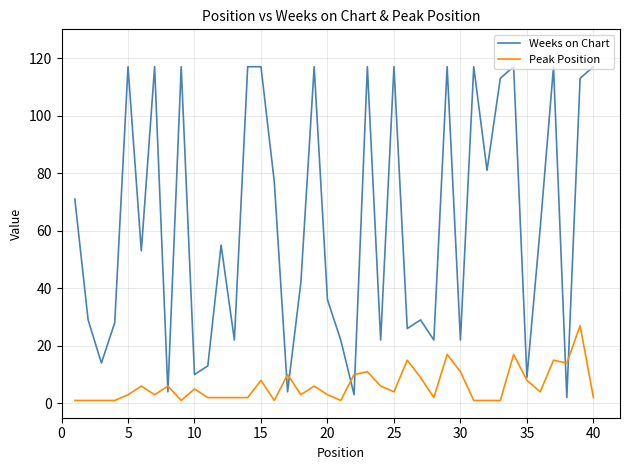

At how many categories does at least one series exceed 30?

23